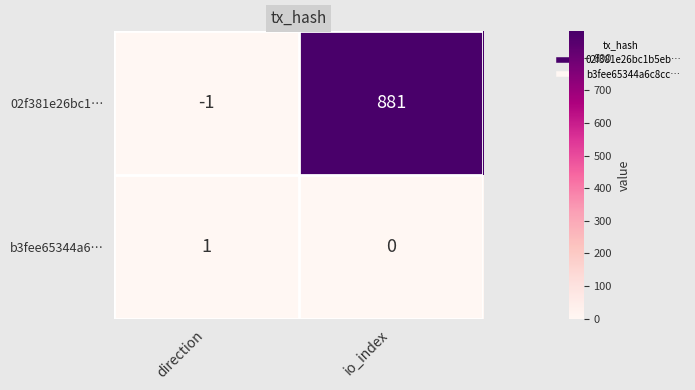

Which category has the highest value across all series?

io_index